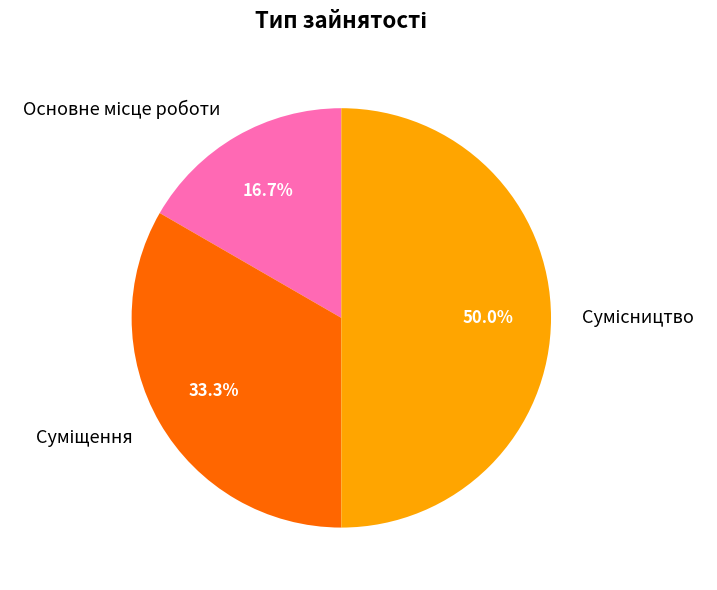

How many segments does this pie chart have?

3